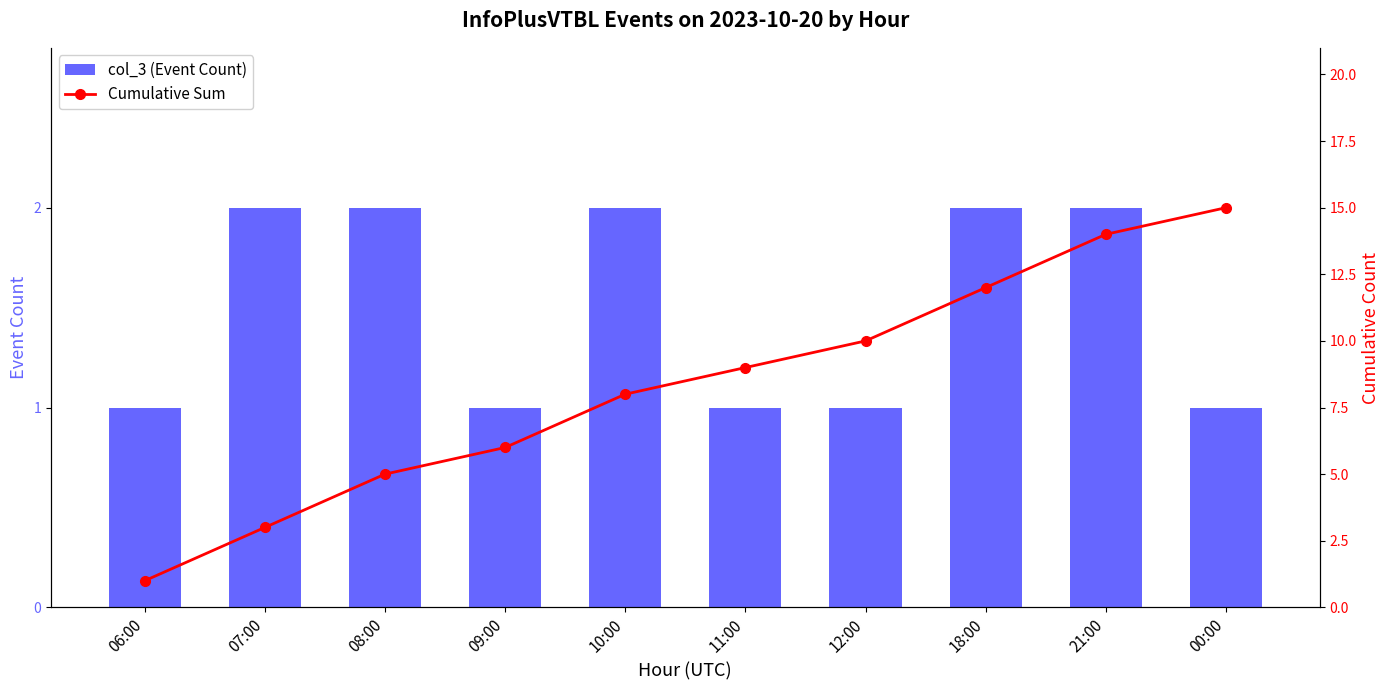

What is the difference between the highest and lowest values at 08:00?

3